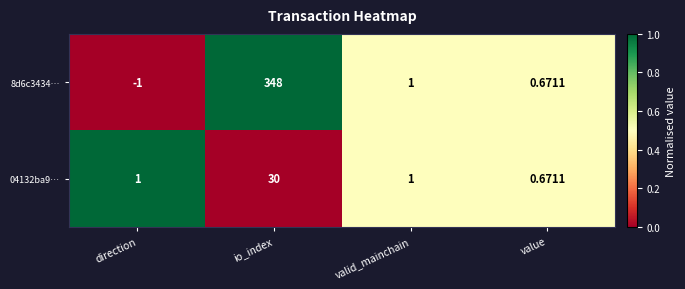

Which label corresponds to the largest value in the chart?

io_index